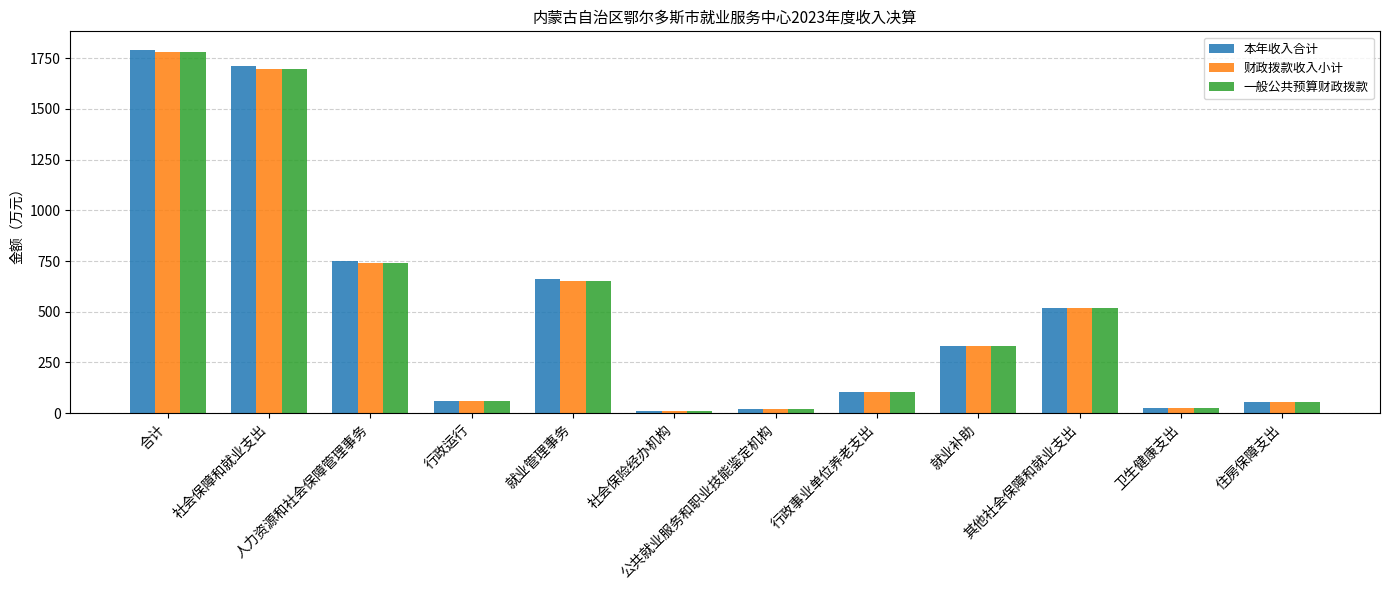

What is the difference between the highest and lowest values at 人力资源和社会保障管理事务?

14.0